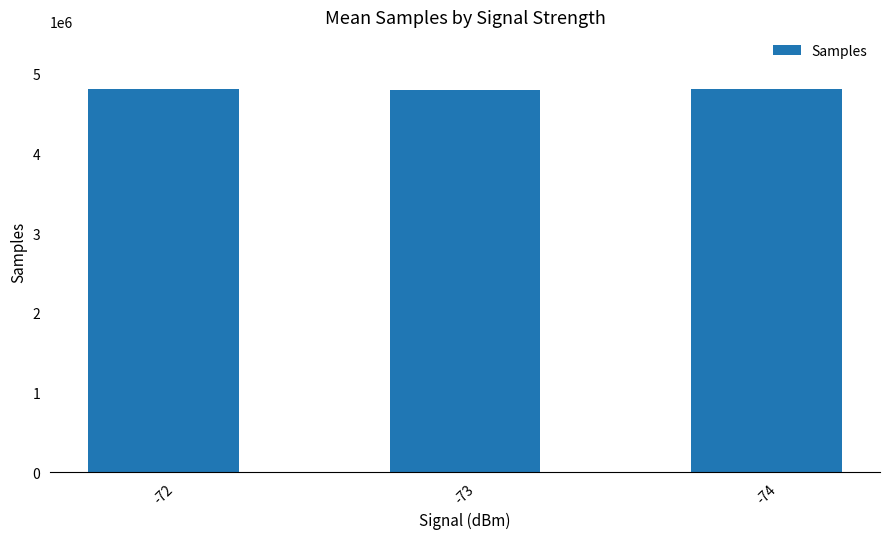

True or false: the data shows 1589312.6 at -72.

False